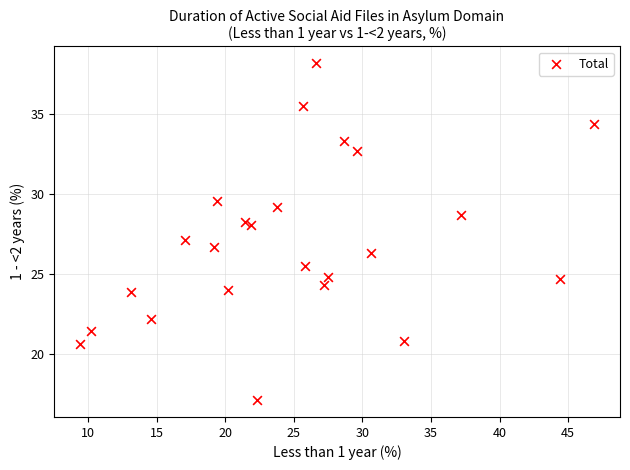

What is the range of X values (max minus min)?

37.5